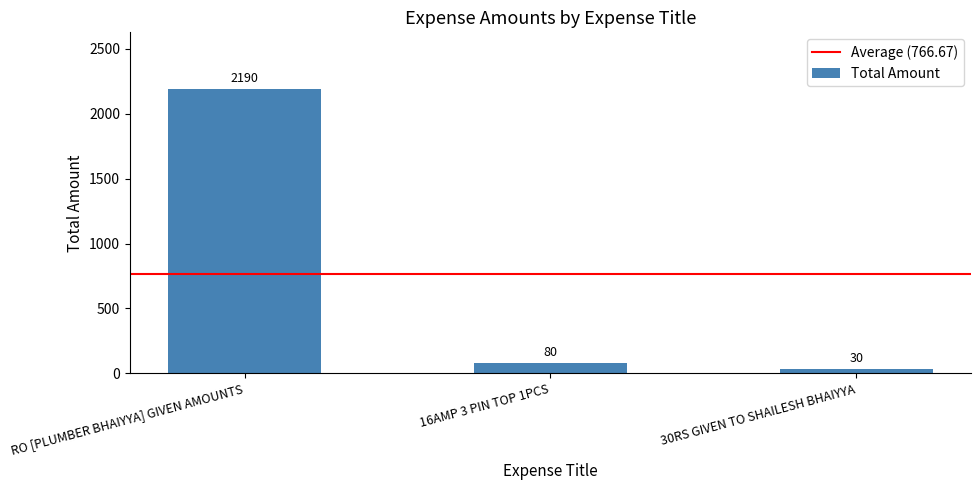

True or false: the data shows 30 at 30RS GIVEN TO SHAILESH BHAIYYA.

True